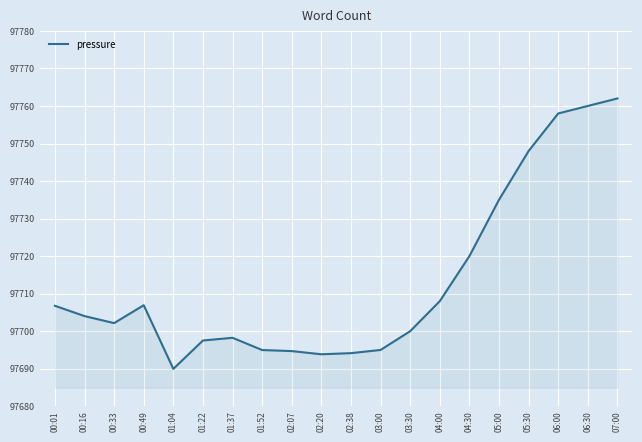

At which label is the value closest to 97725?

04:30